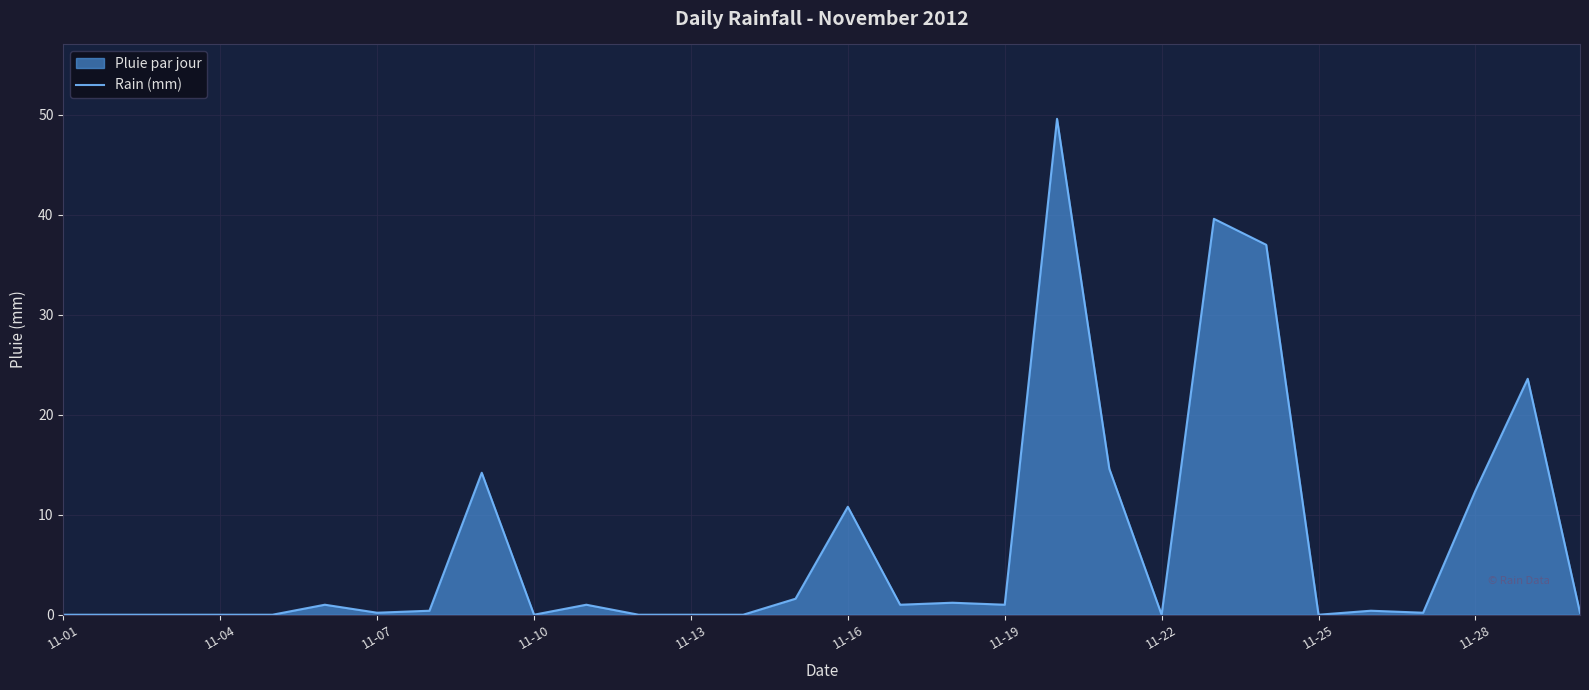

What is the maximum value shown in the chart?

49.6